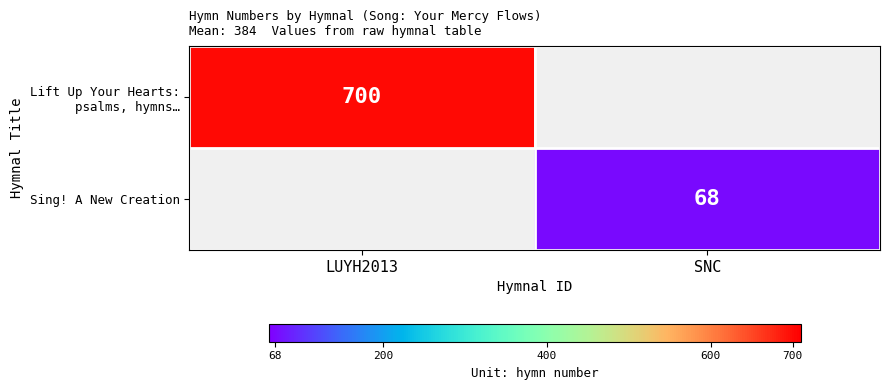

Which category has the lowest value across all series?

SNC